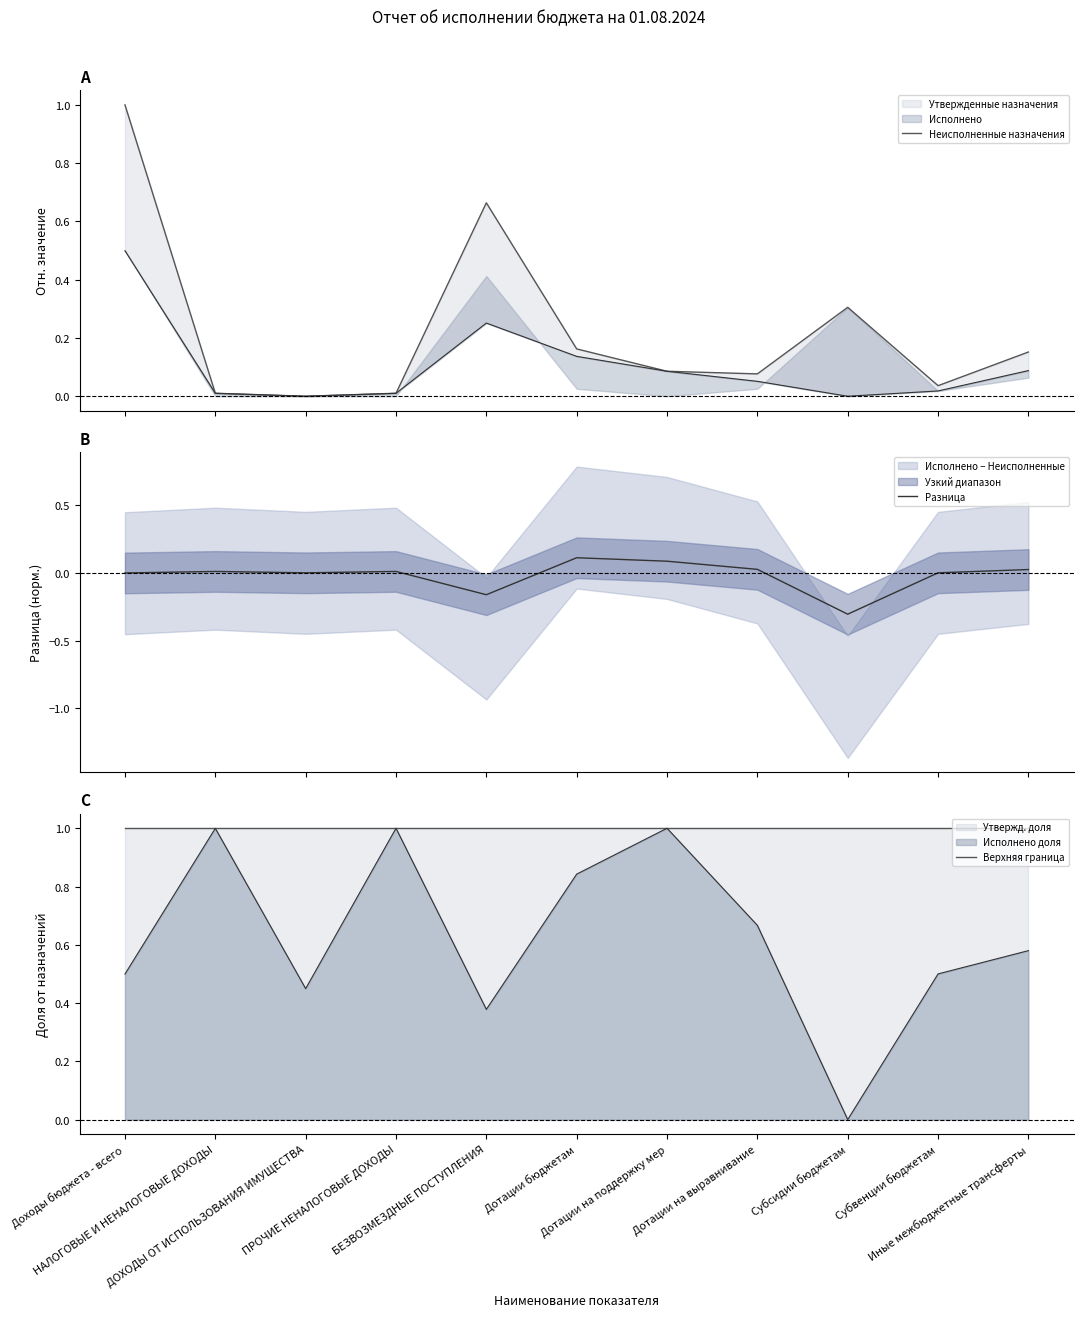

Rank the series by their average value, from lowest to highest.

Разница, Неисполненные назначения, Верхняя граница